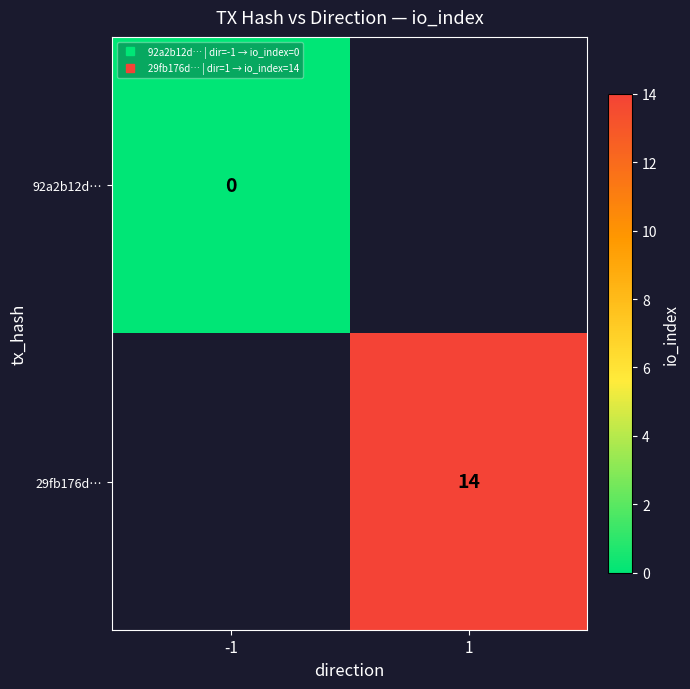

Rank the series by their maximum value, from lowest to highest.

92a2b12d…, 29fb176d…